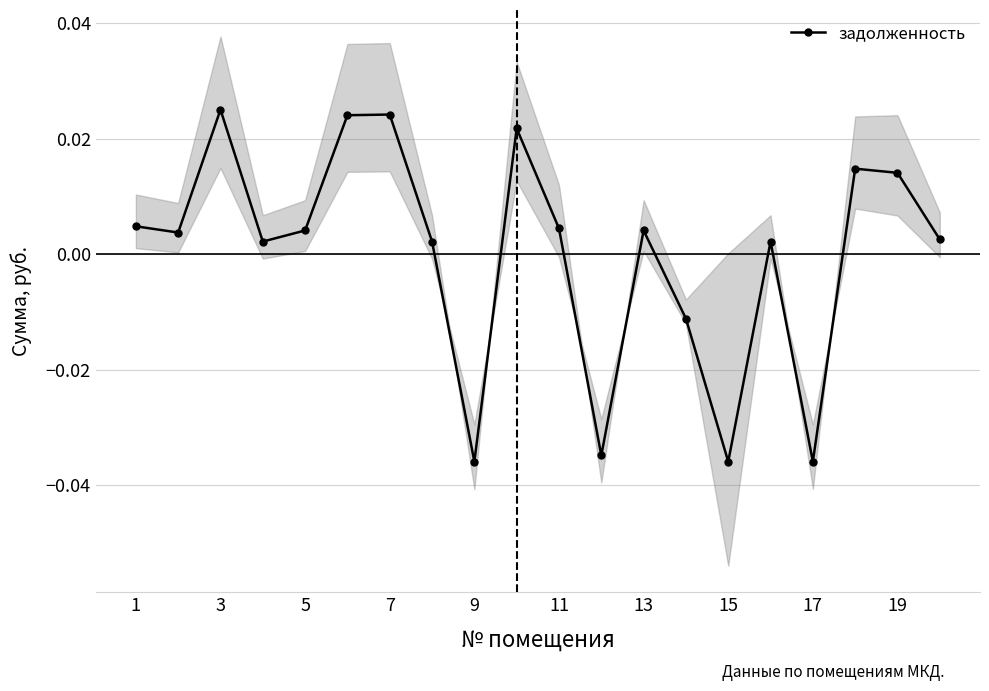

How many interior local peaks does the задолженность series have?

6